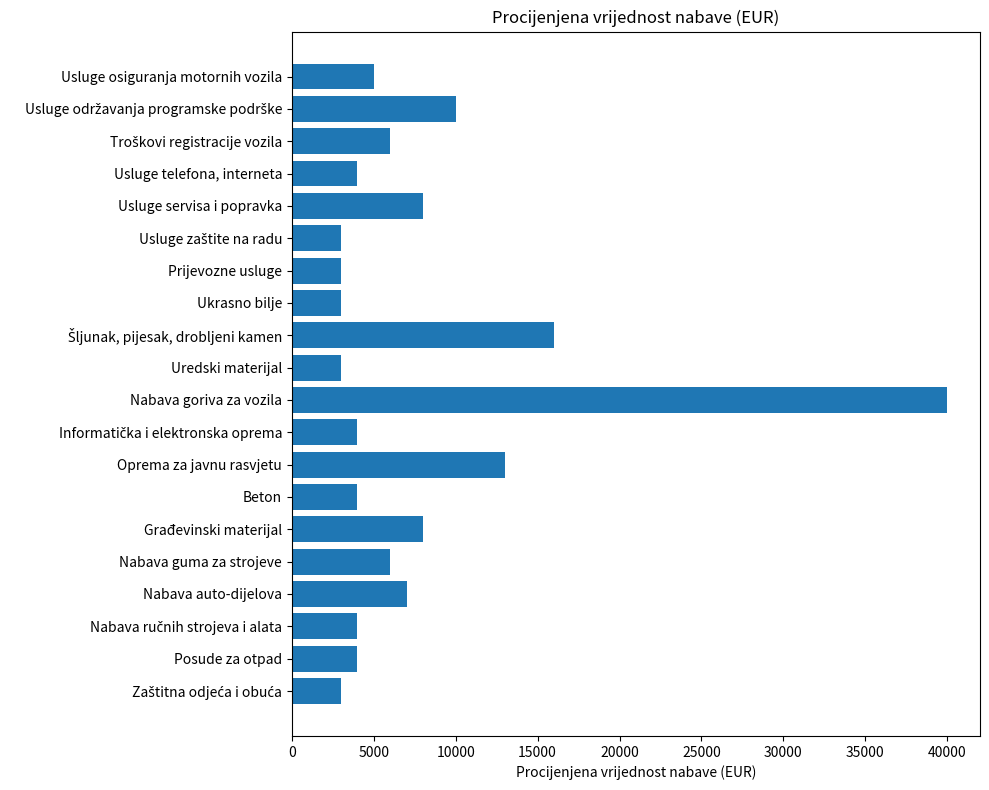

Reading bottom to top, extract all data points from this chart.

3000	4000	4000	7000	6000	8000	4000	13000	4000	40000	3000	16000	3000	3000	3000	8000	4000	6000	10000	5000